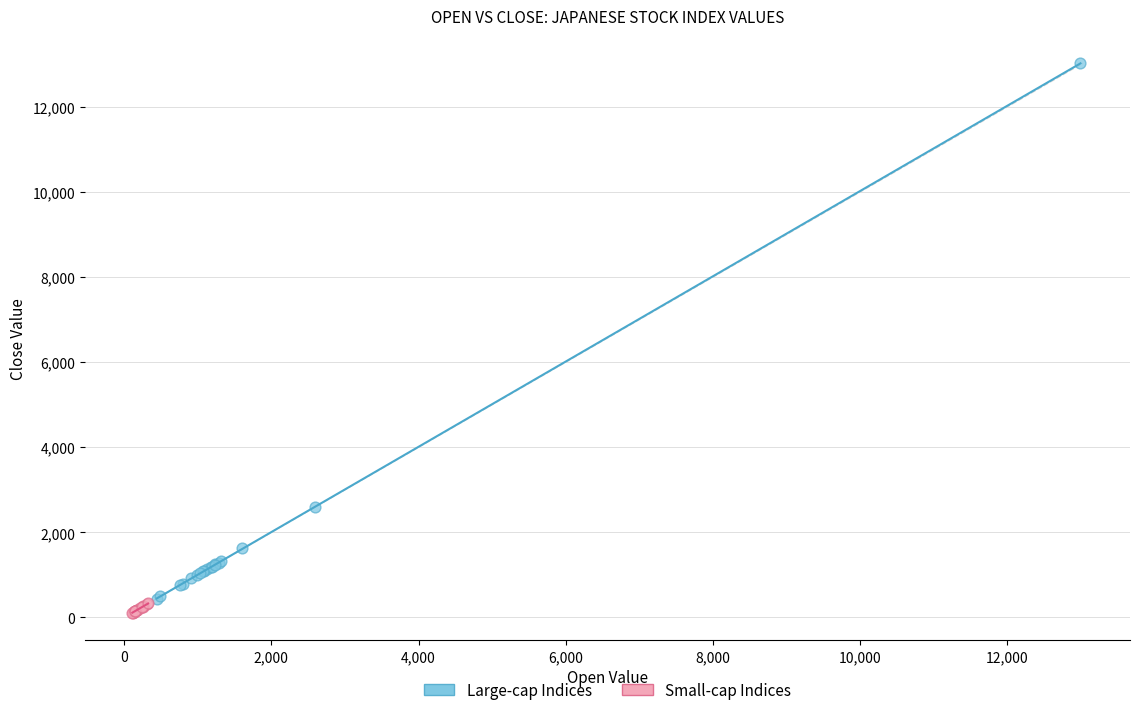

Which series reaches the maximum Y coordinate?

Large-cap Indices